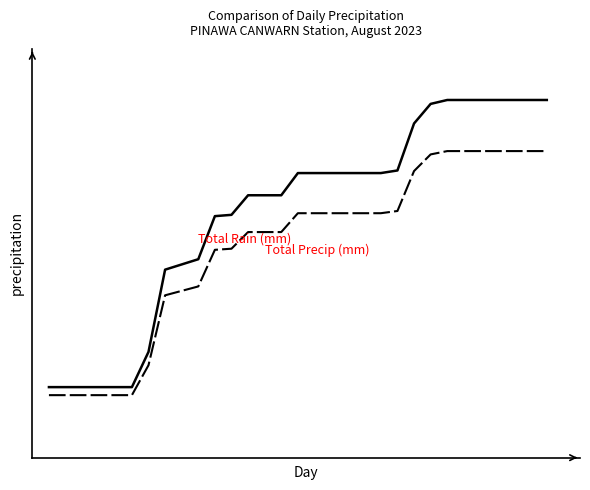

Is this an area chart (filled region under the line)?

No